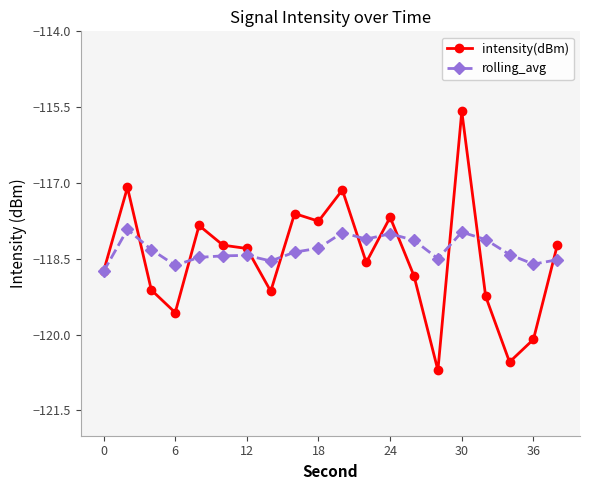

Does the chart have visible grid lines?

No